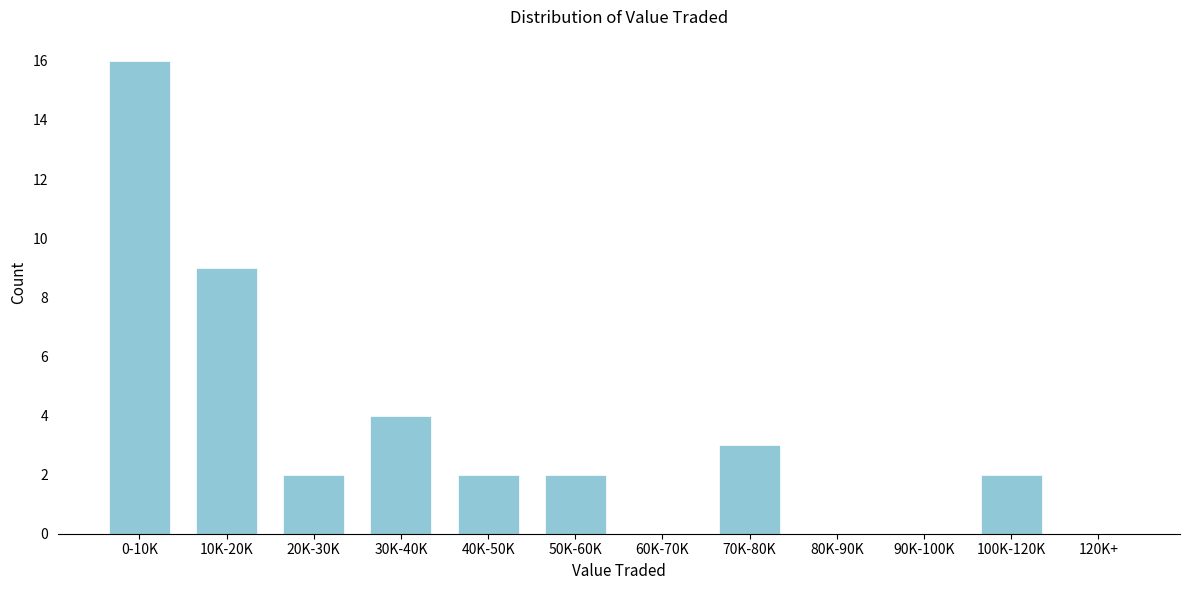

Reading right to left, extract all data points from this chart.

120K+=0	100K-120K=2	90K-100K=0	80K-90K=0	70K-80K=3	60K-70K=0	50K-60K=2	40K-50K=2	30K-40K=4	20K-30K=2	10K-20K=9	0-10K=16